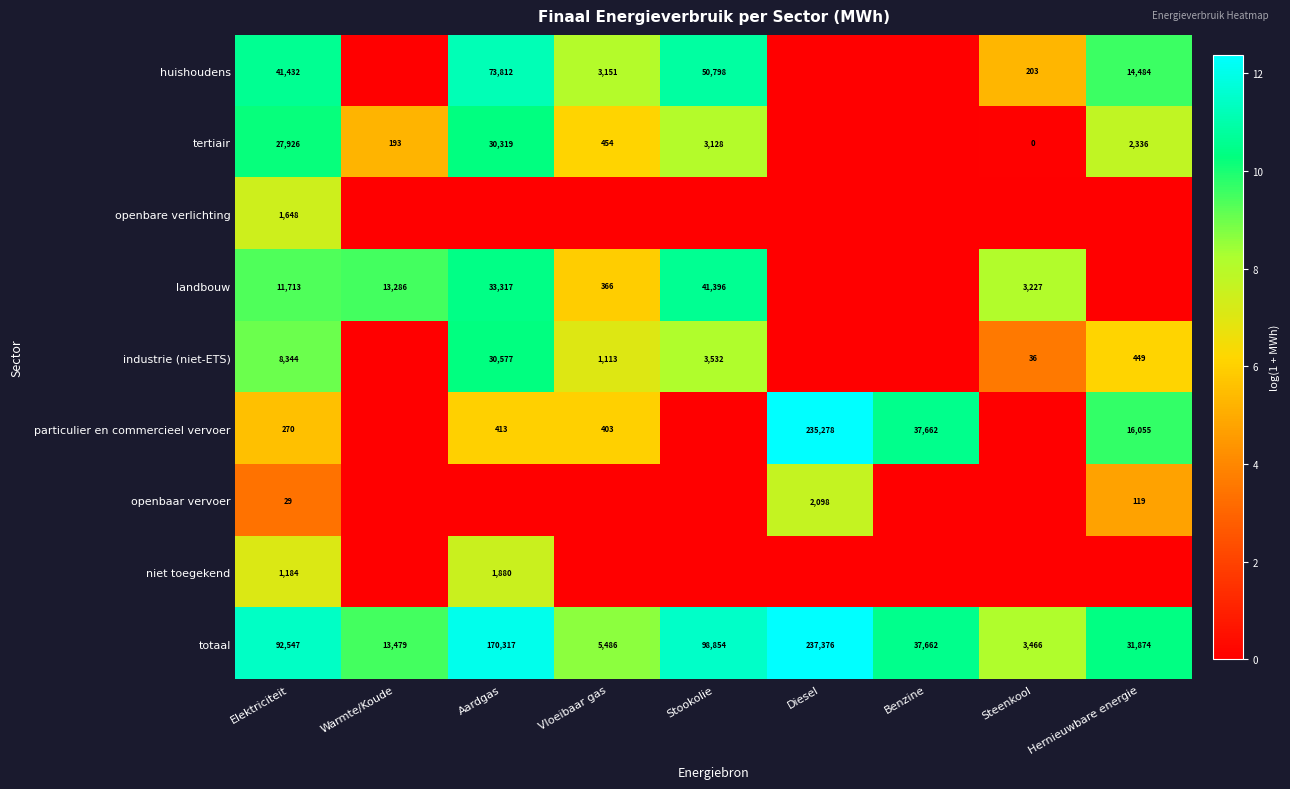

True or false: openbare verlichting has a value of 2326 at Elektriciteit.

False